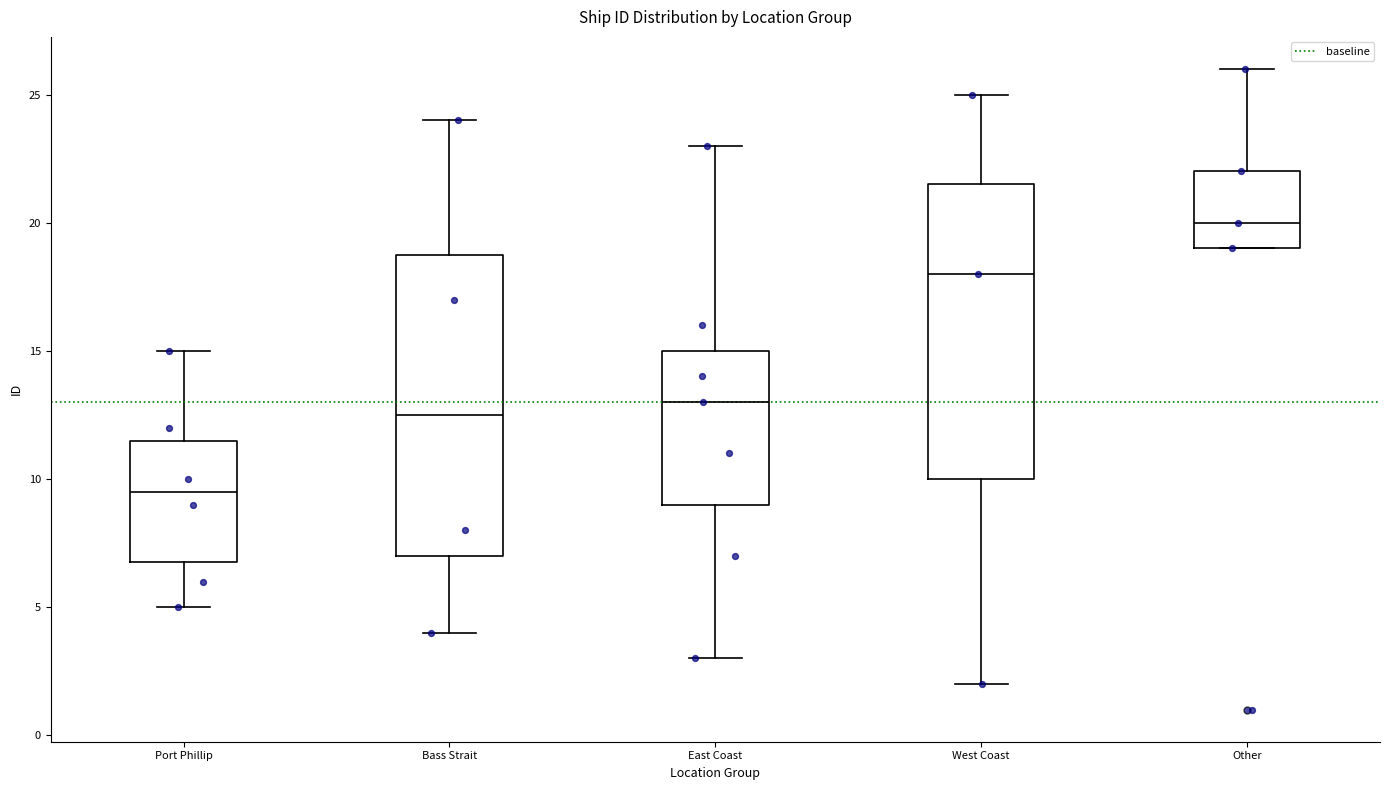

Reading left to right, read every box against the y-axis: the position of its median line, the range the box covers, and the ends of its whiskers. The values are not printed on the chart, so give them approximately, as read against the axis.

Port Phillip: median 9.5, box 7.0 to 11.5, whiskers 5.0 to 15.0
Bass Strait: median 12.5, box 7.0 to 19.0, whiskers 4.0 to 24.0
East Coast: median 13.0, box 9.0 to 15.0, whiskers 3.0 to 23.0
West Coast: median 18.0, box 10.0 to 21.5, whiskers 2.0 to 25.0
Other: median 20.0, box 19.0 to 22.0, whiskers 19.0 to 26.0